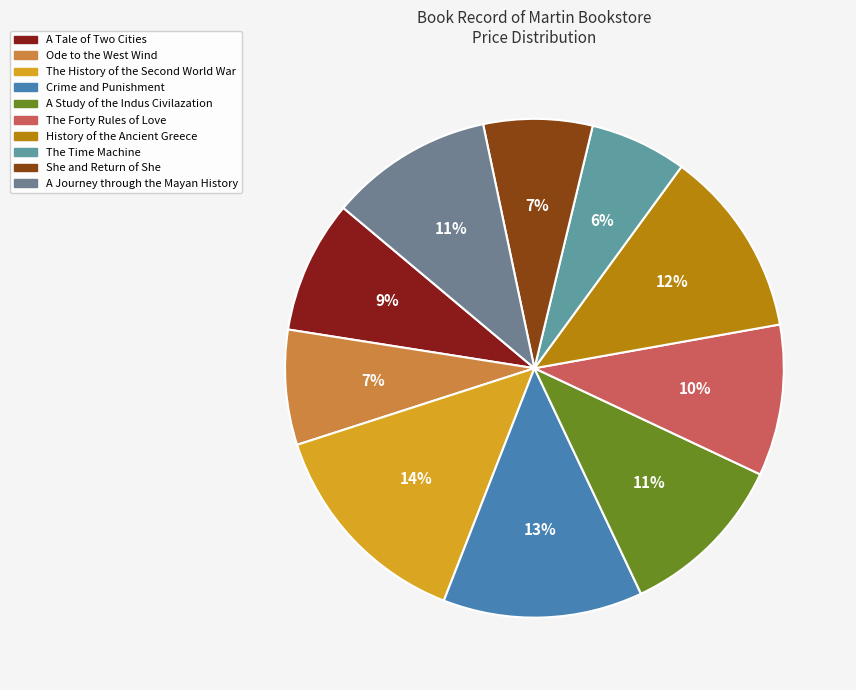

Does any single category account for the majority?

No